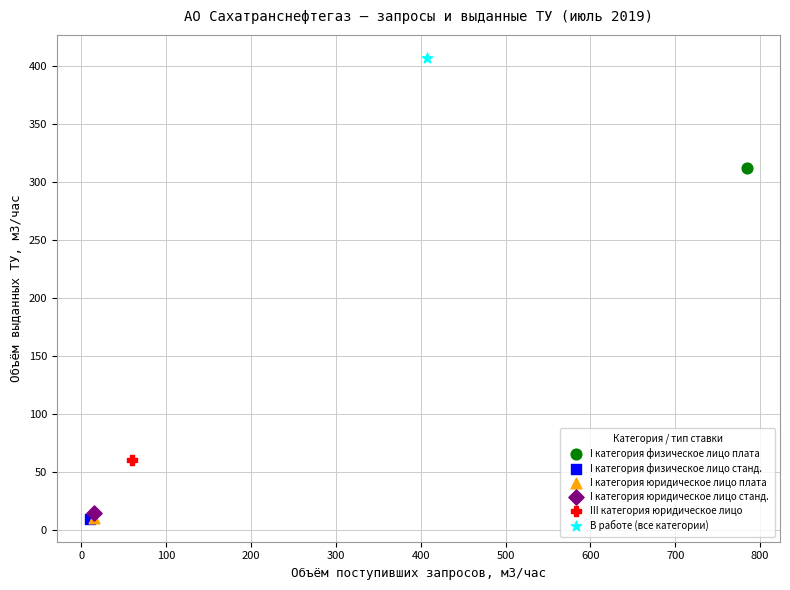

What are all the series names shown in the legend?

I категория физическое лицо плата, I категория физическое лицо станд., I категория юридическое лицо плата, I категория юридическое лицо станд., III категория юридическое лицо, В работе (все категории)